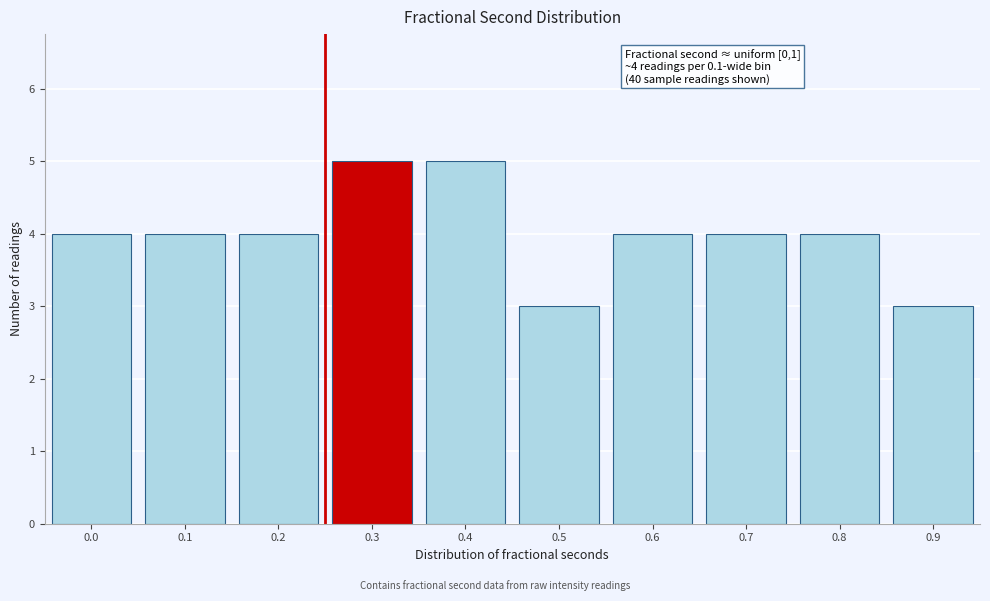

Reading left to right, what are all the values shown in this chart?

4	4	4	5	5	3	4	4	4	3